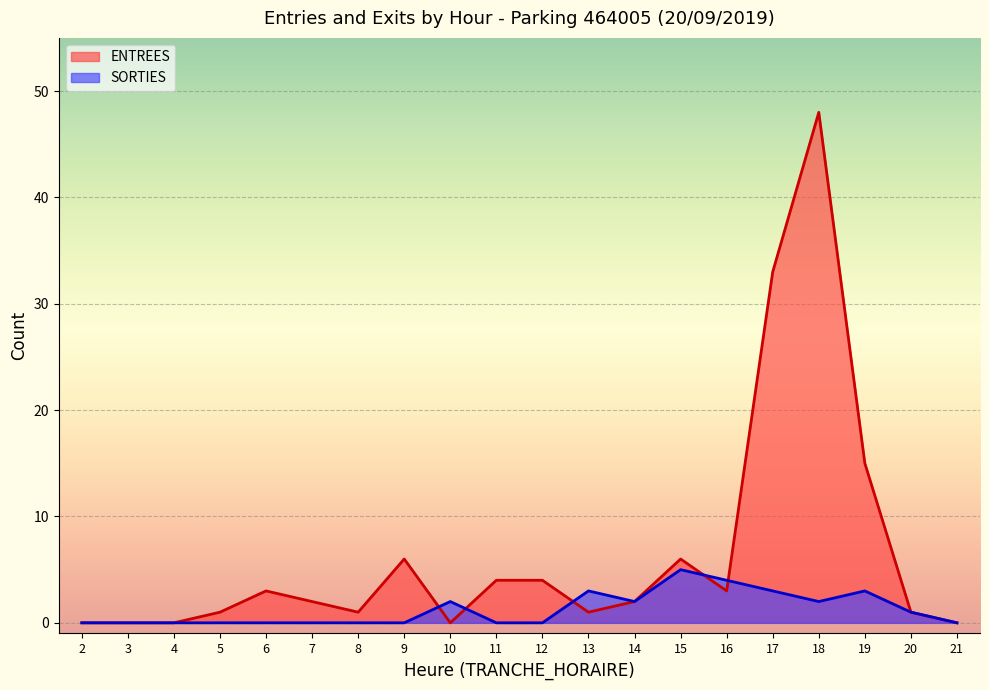

Between 5 and 16, which series saw the biggest shift?

SORTIES